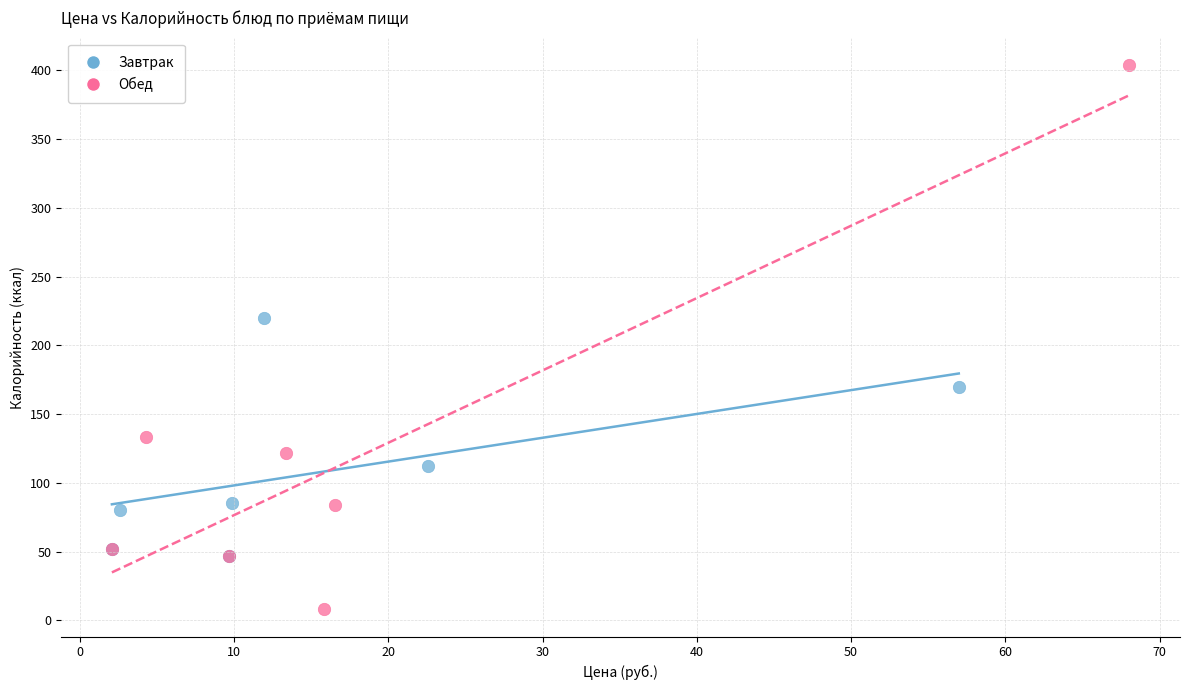

Which series has the largest Y range (max minus min)?

Обед